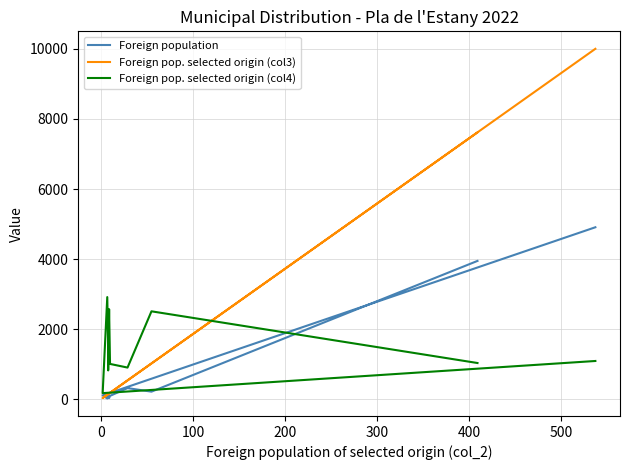

Rank the series by their maximum value, from highest to lowest.

Foreign pop. selected origin (col3), Foreign population, Foreign pop. selected origin (col4)